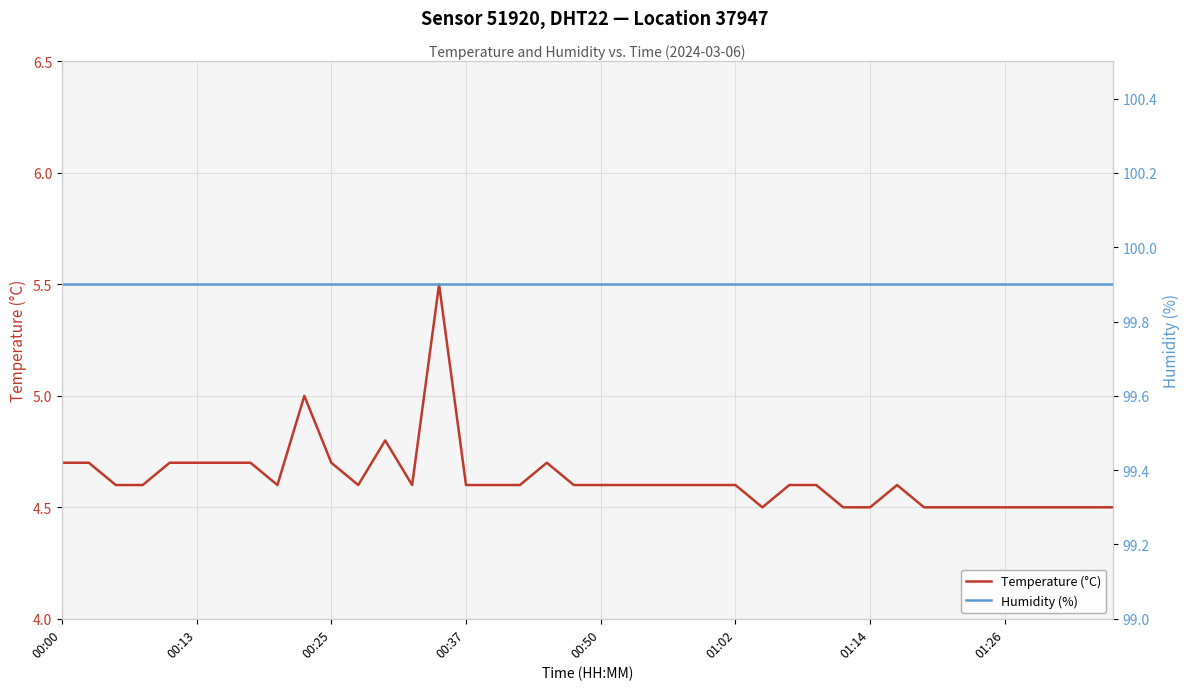

What is the highest value of the Humidity (%) series?

99.9